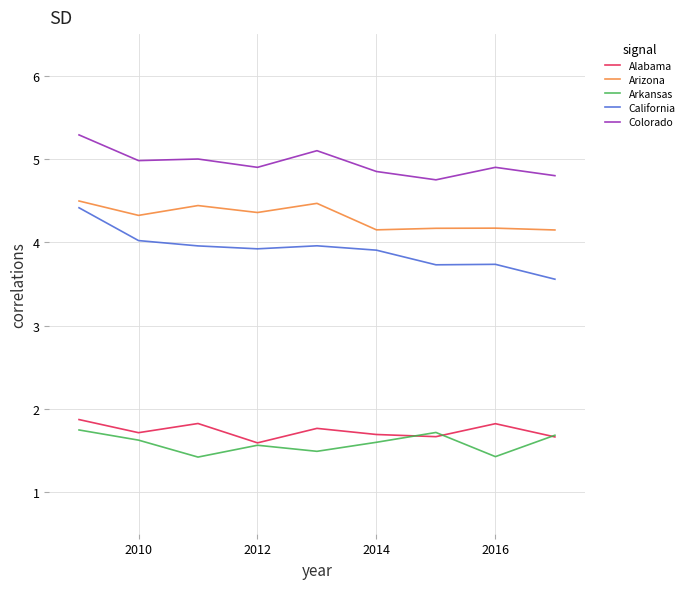

Which series has the largest total across all categories?

Colorado